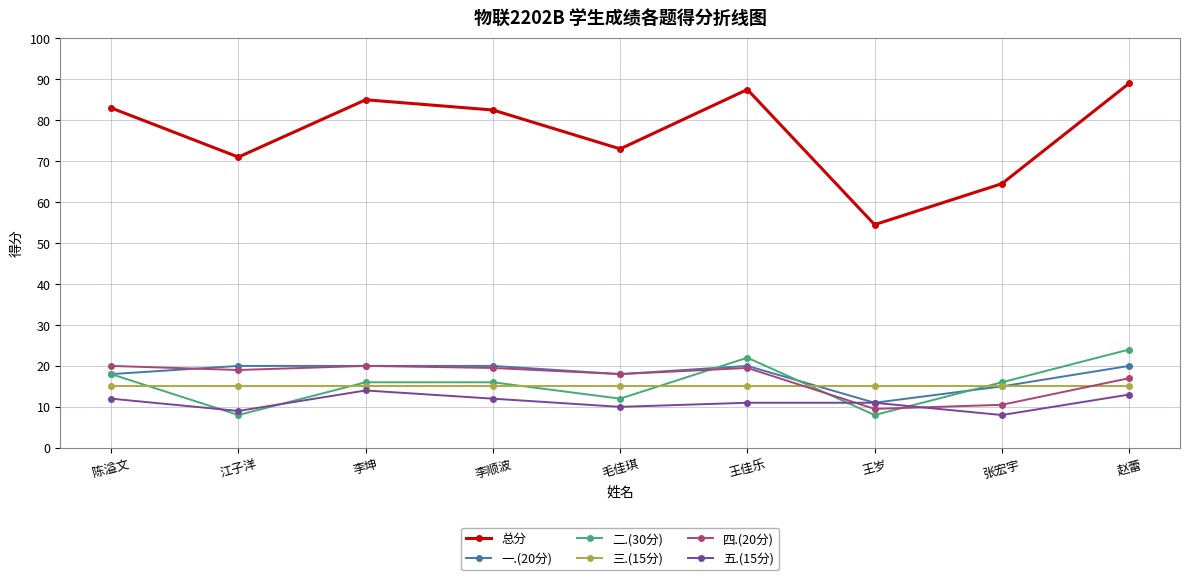

Which series has the largest range (max minus min)?

总分